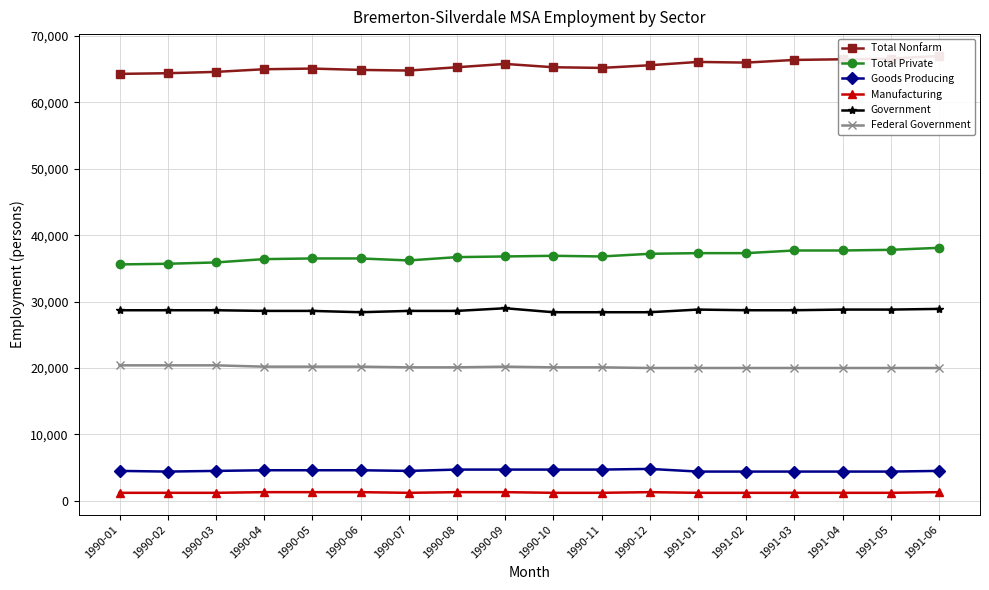

Between 1990-04 and 1991-05, which series saw the biggest shift?

Total Nonfarm